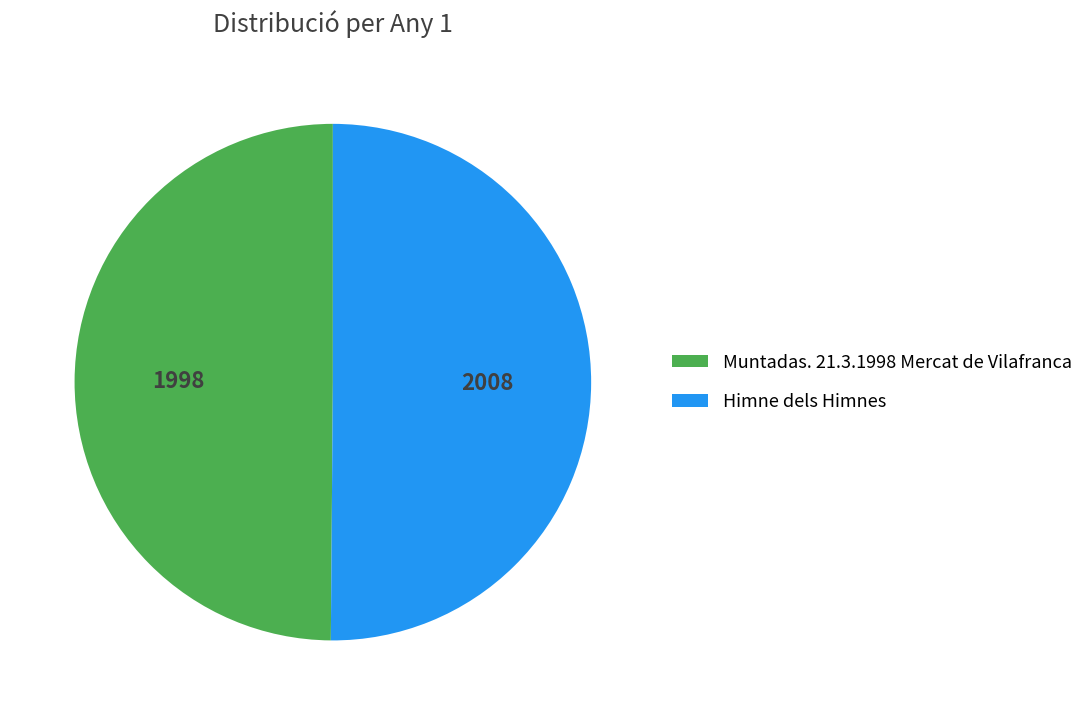

What is the ratio of the value at Himne dels Himnes to the value at Muntadas. 21.3.1998 Mercat de Vilafranca?

1.0